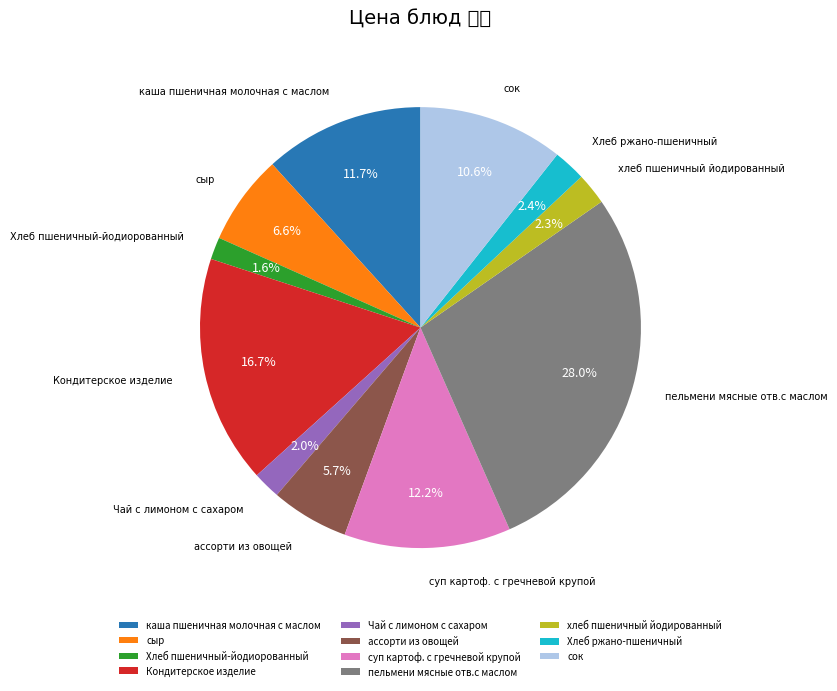

Count the number of slices in the pie.

11